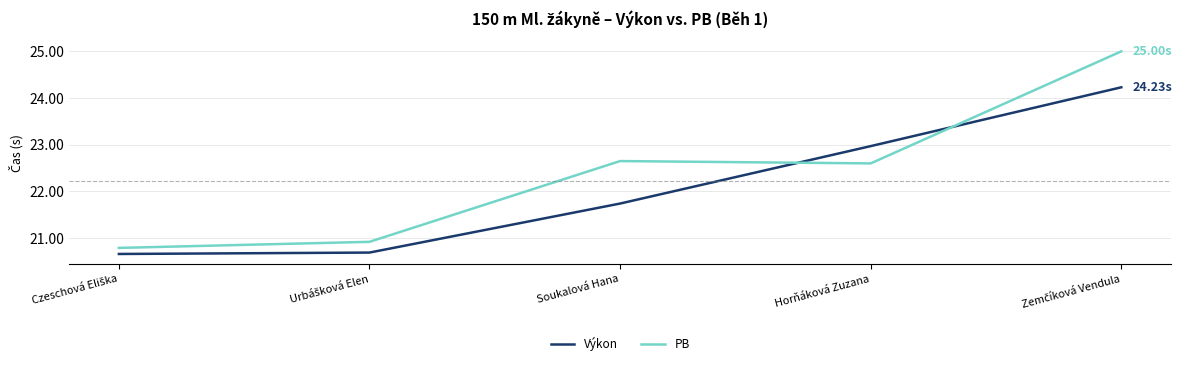

True or false: Výkon has more than 2 points higher than both neighbors.

False